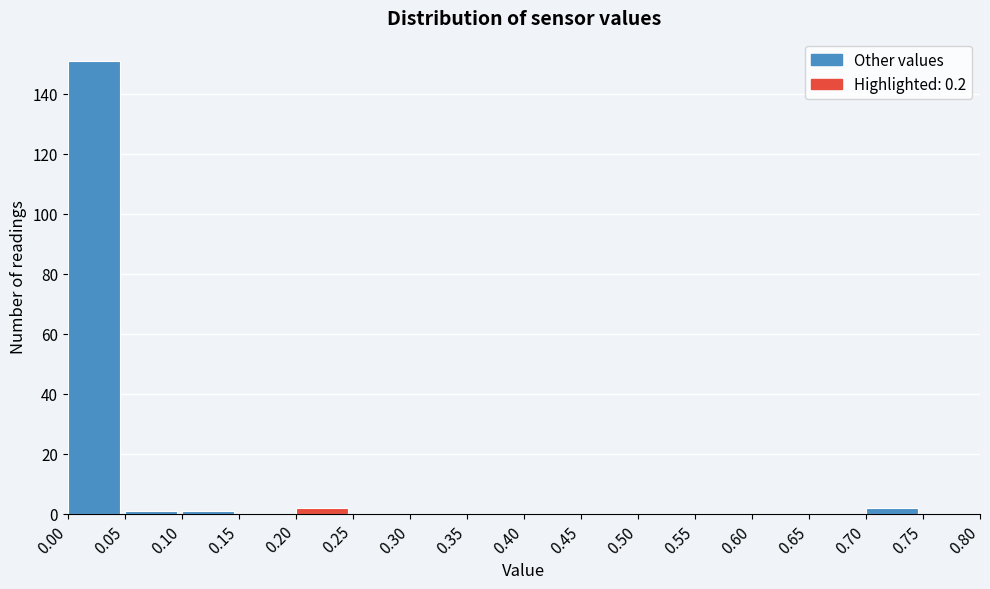

What is the height of the bar covering 0.20 to 0.25 on the x-axis? The values are not printed on the chart, so give them approximately, as read against the axis.

2